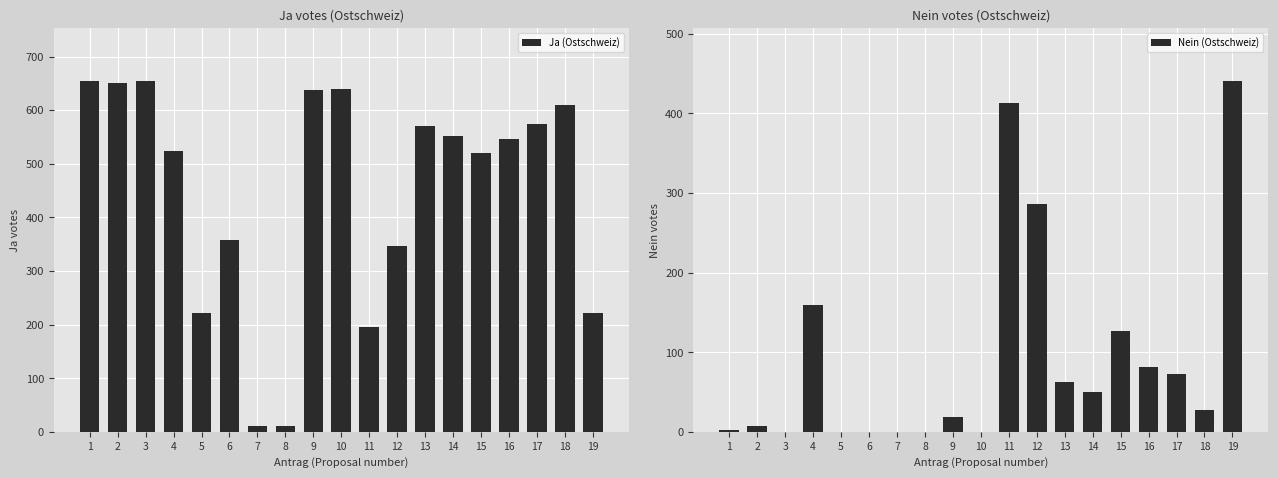

What is the difference between the highest and lowest values at 11?

218